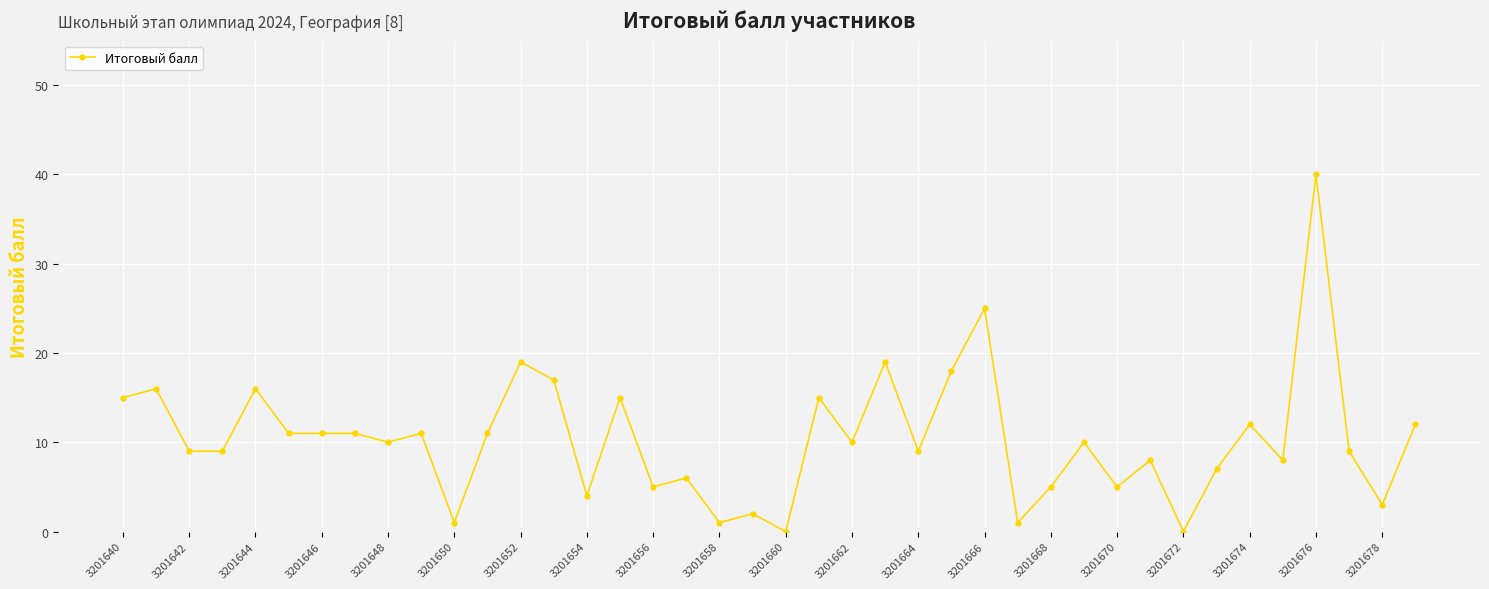

What is the difference between the second highest and second lowest values?

25